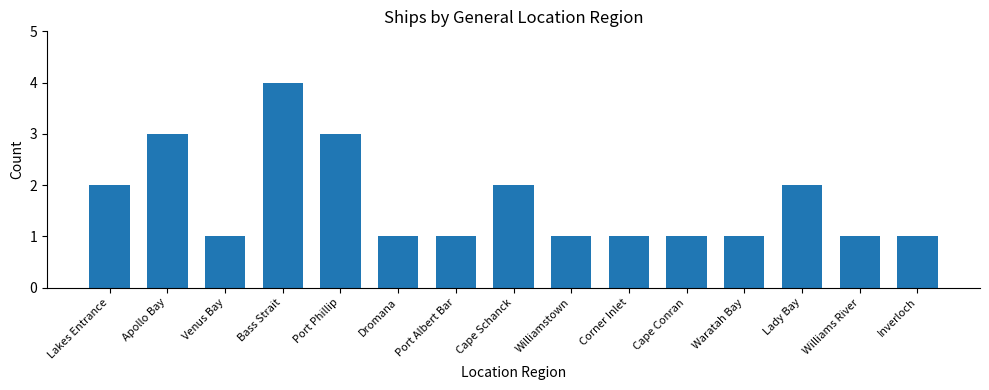

What is the difference between the second highest and second lowest values?

2